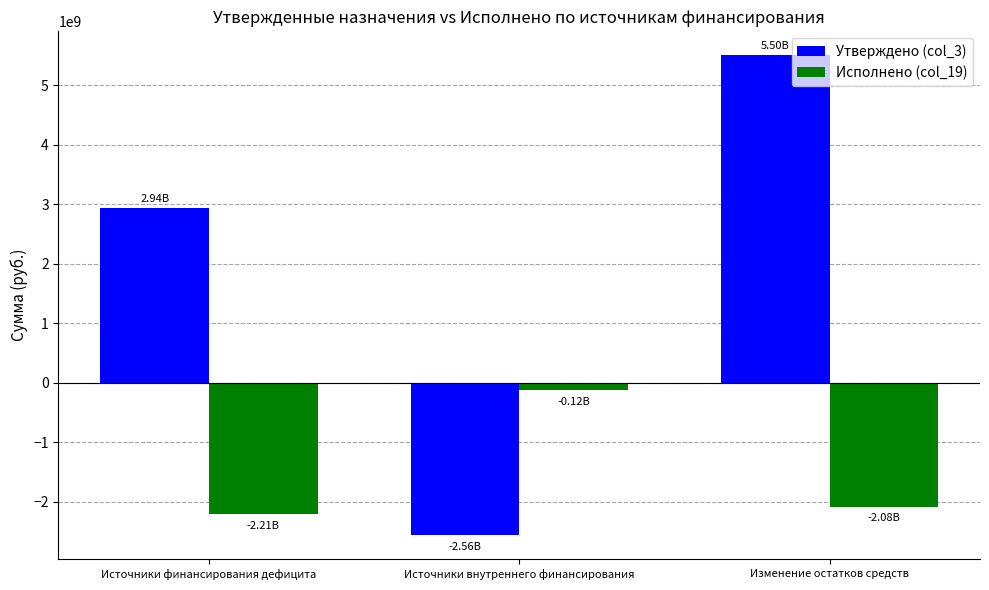

Are the bars horizontal?

No